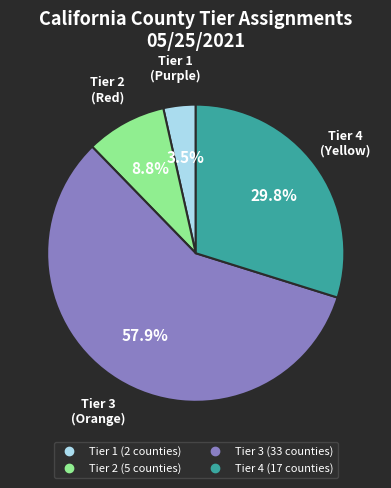

Which slice is the smallest?

Tier 1